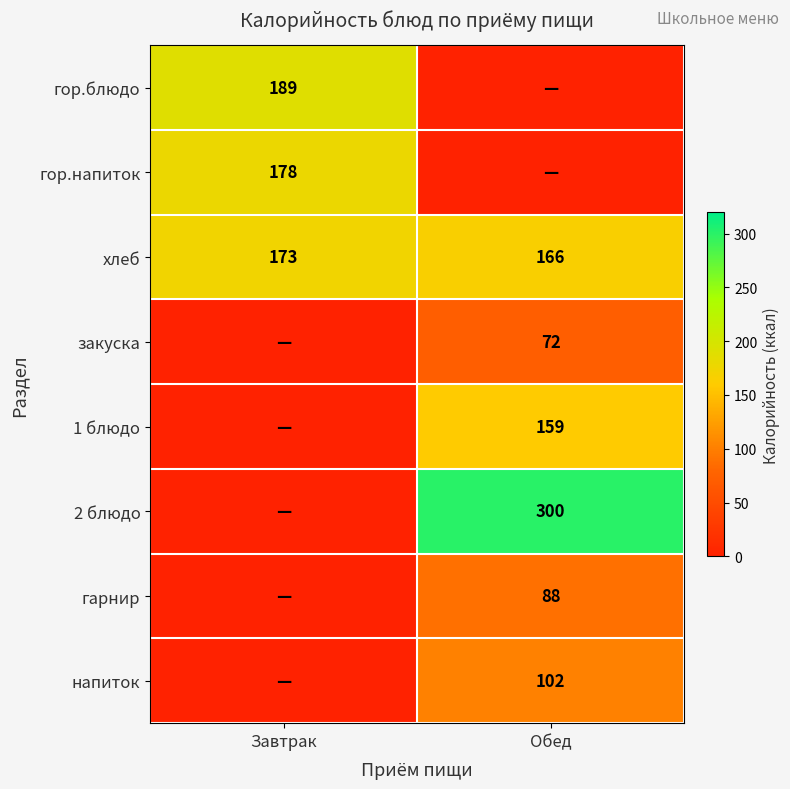

How many categories are shown in the chart?

2